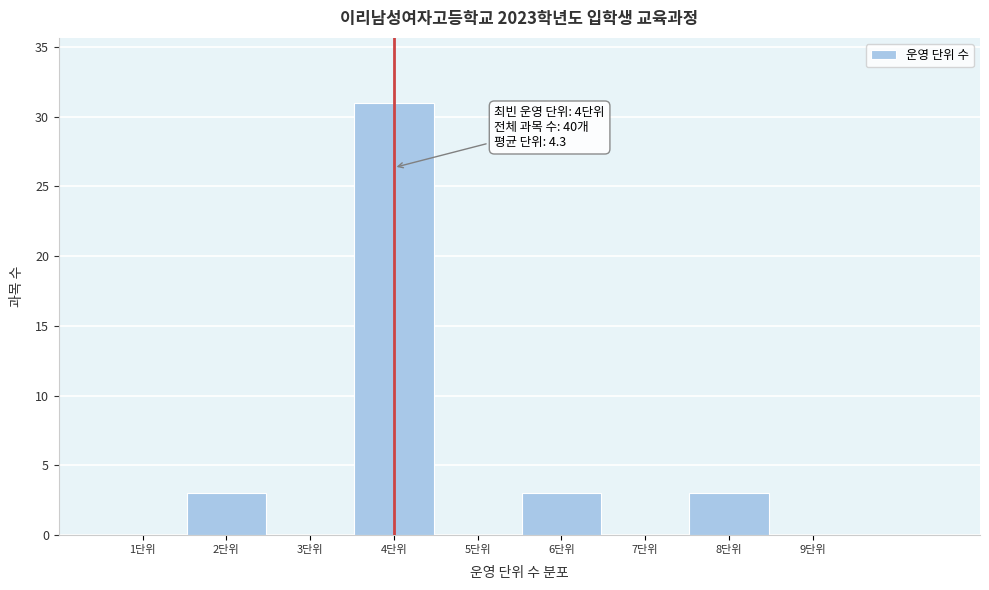

Which range on the x-axis has the tallest bar?

3.5 to 4.5